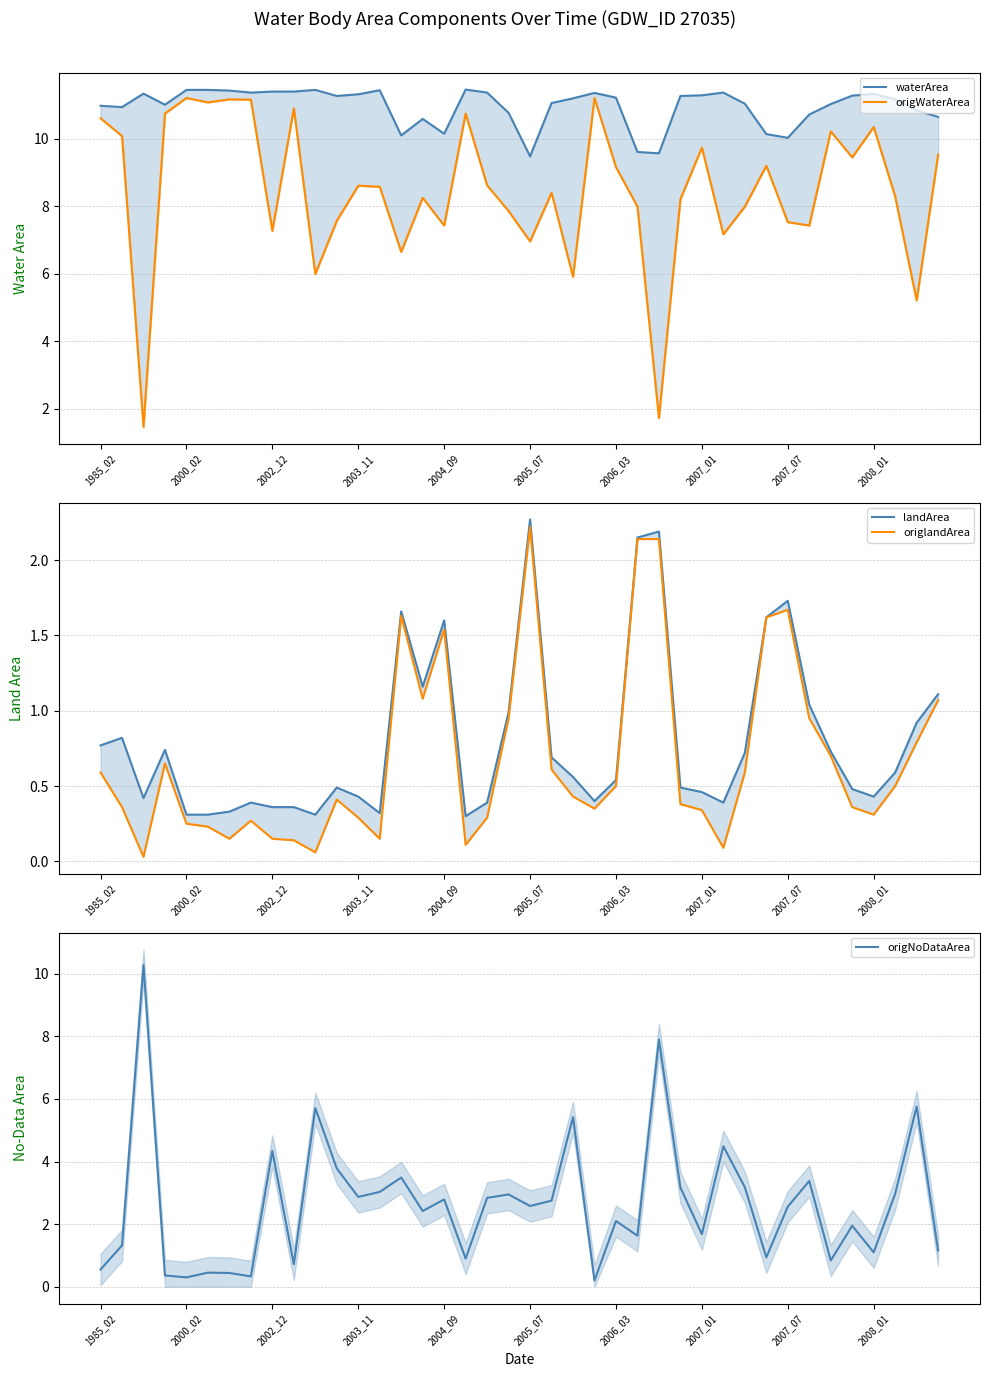

Which series changed the most between 22 and 36?

origWaterArea